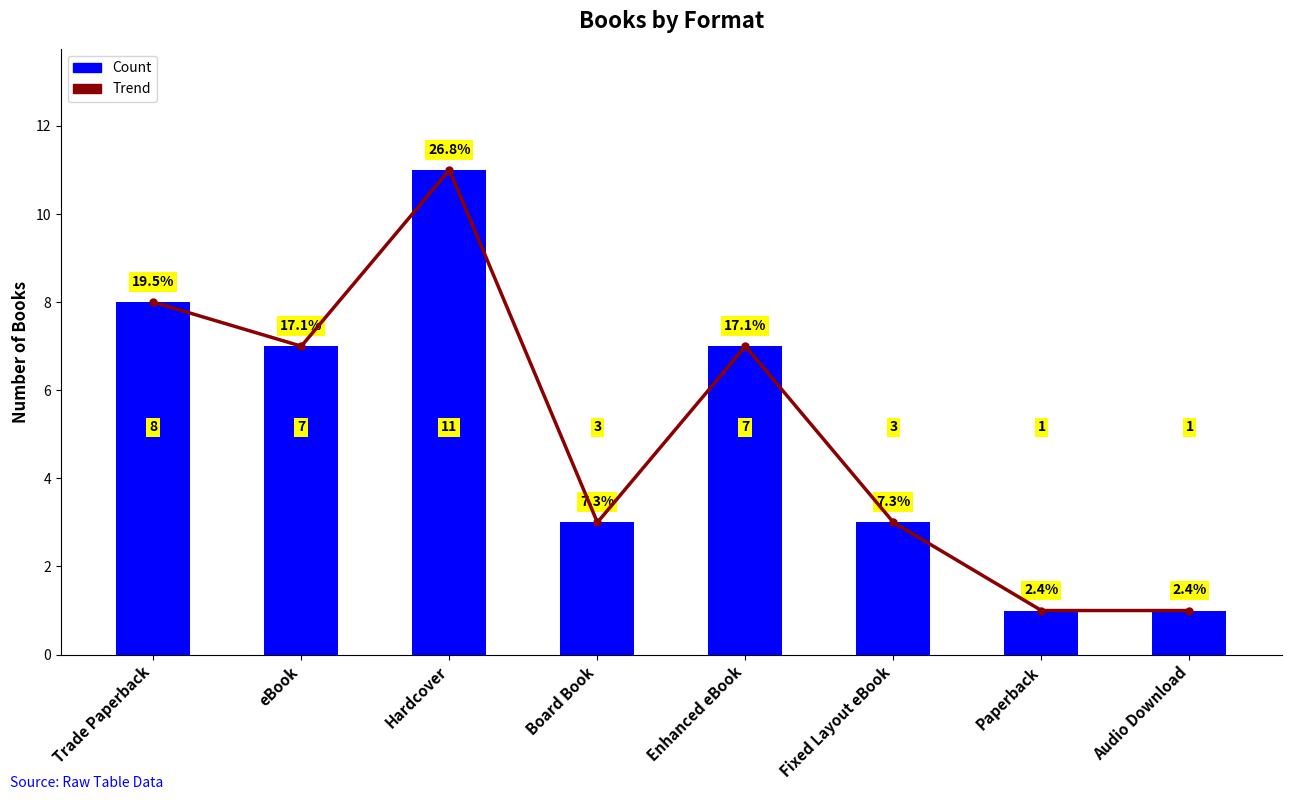

What is the label of the 4th bar from the right?

Enhanced eBook